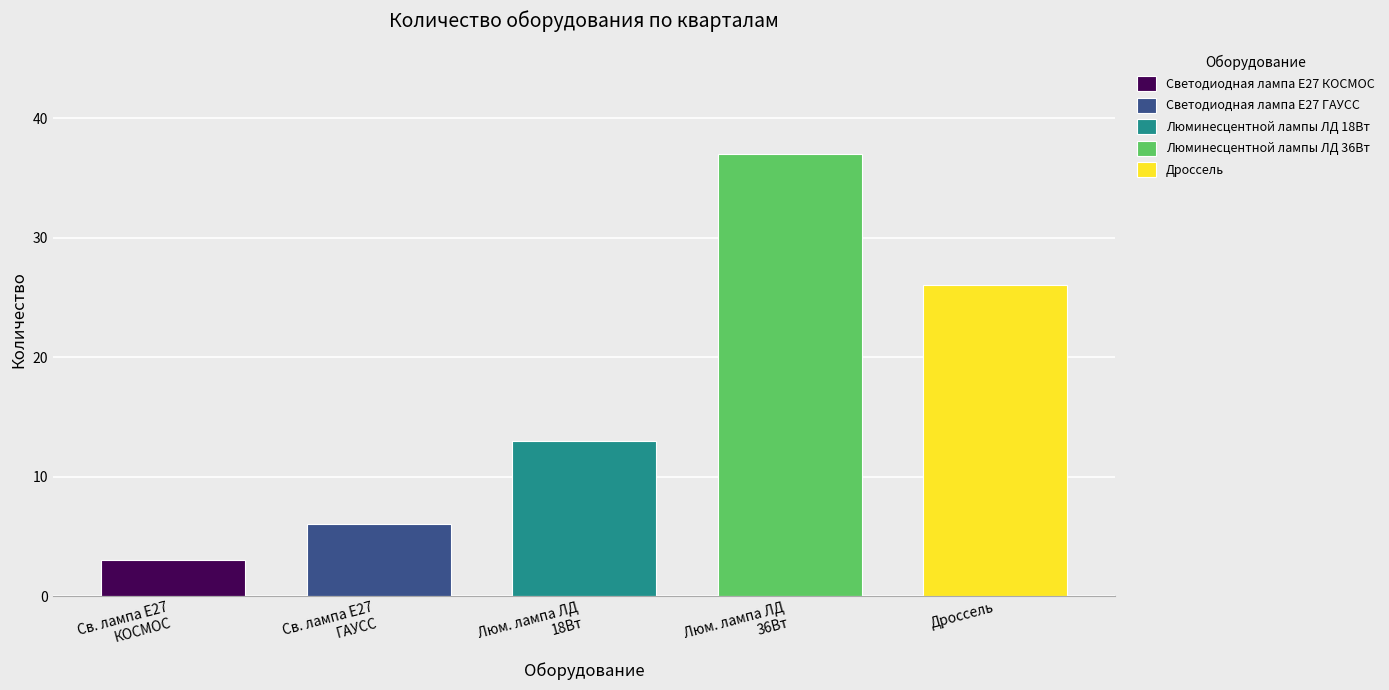

What is the difference between the highest and lowest values at Дроссель?

26